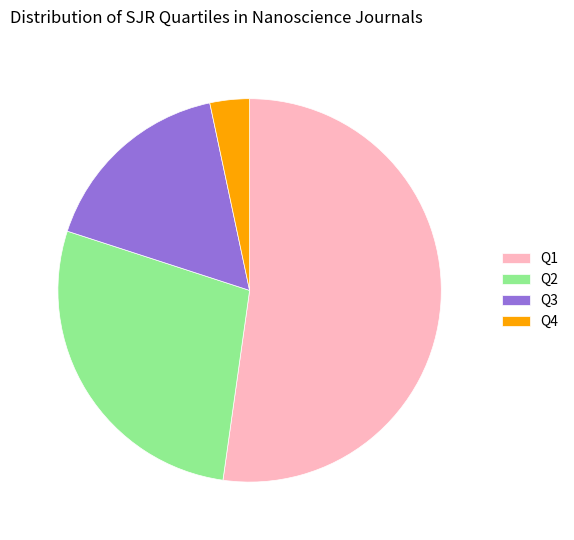

Approximately how many times larger is the value at Q2 compared to Q4?

8.3